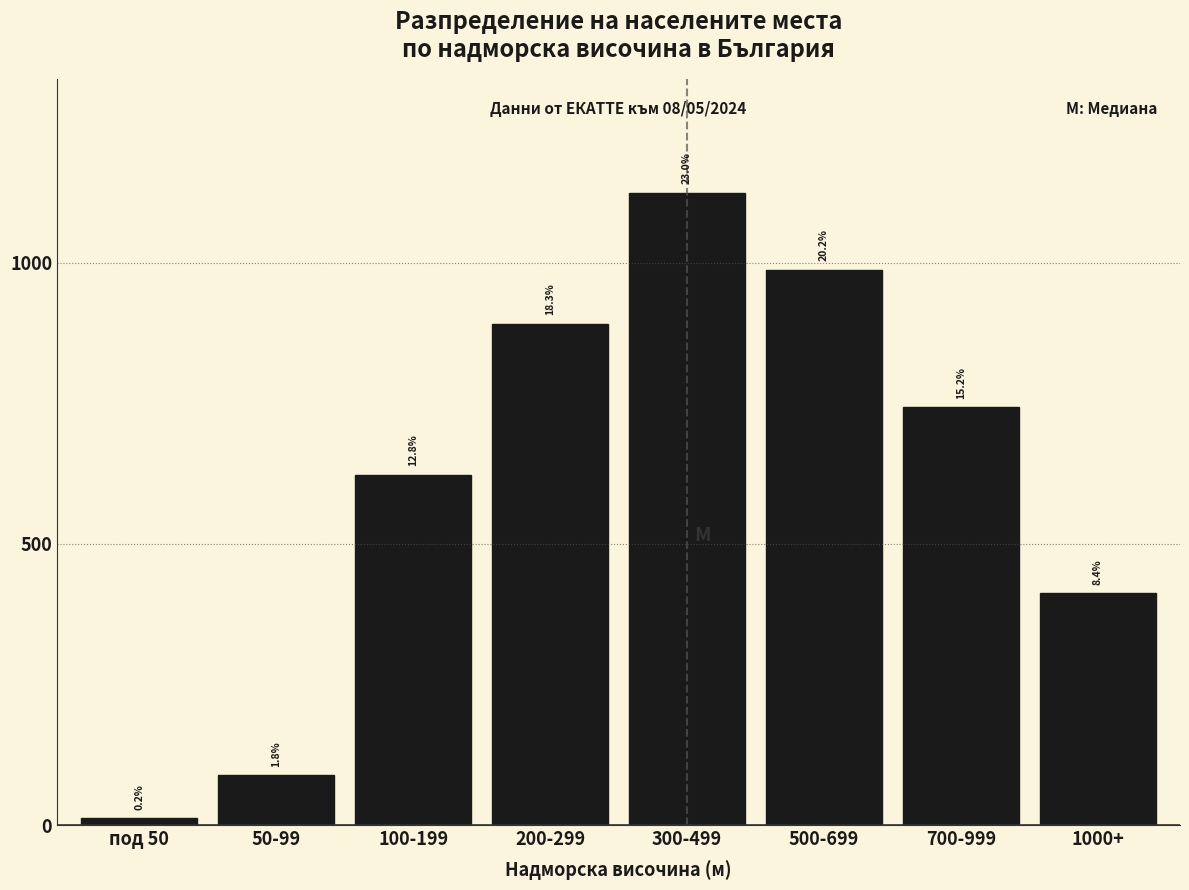

Are the bars horizontal?

No